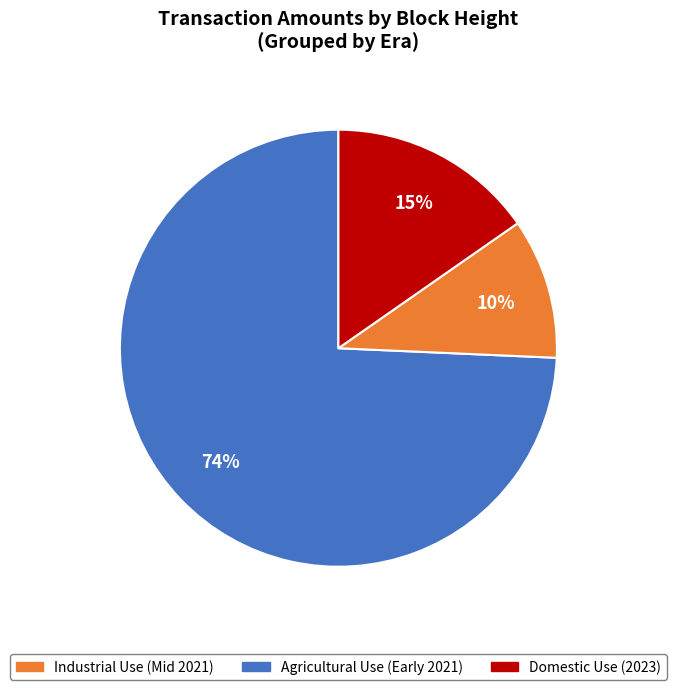

To the nearest percent, what is the average slice percentage?

33%